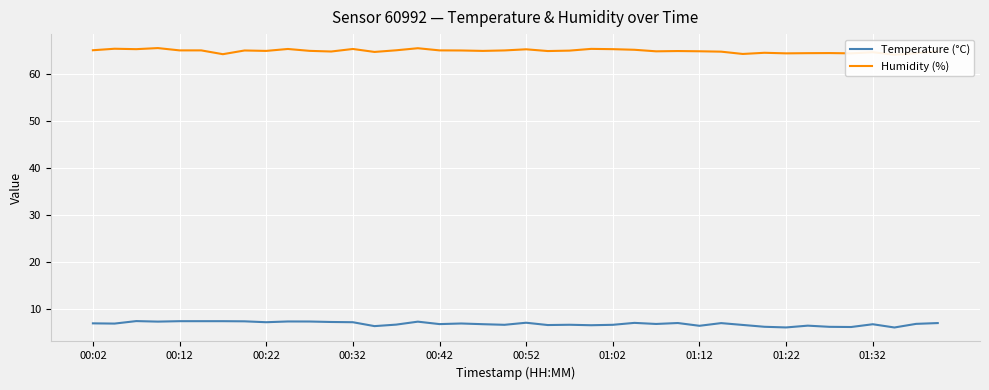

True or false: Humidity (%) and Temperature (°C) cross at least once.

False